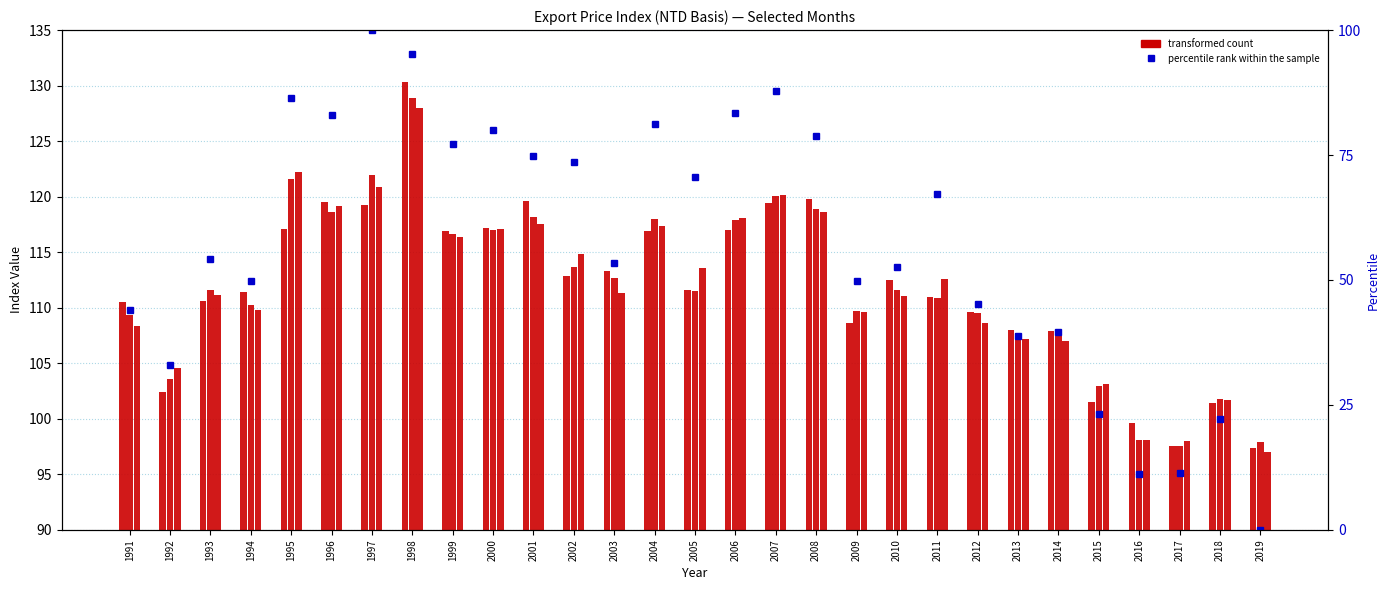

How many bars are there in each group?

3